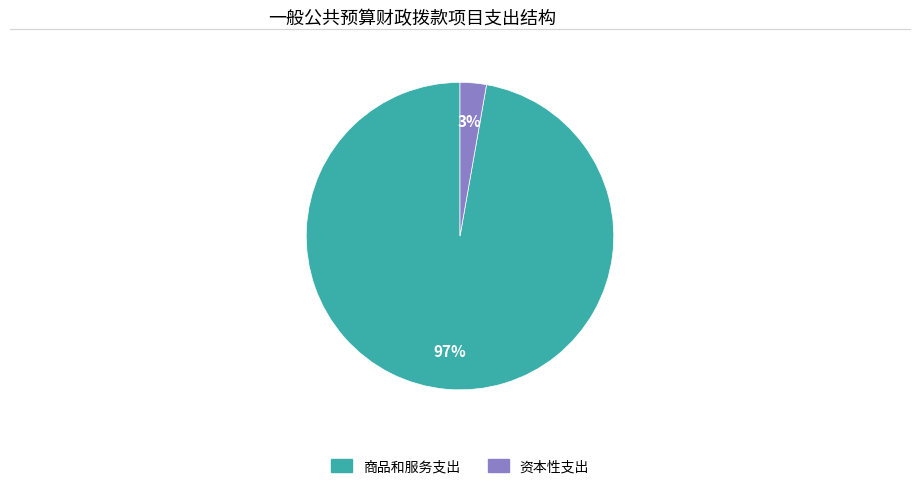

Is there any slice that represents more than half of the pie?

Yes